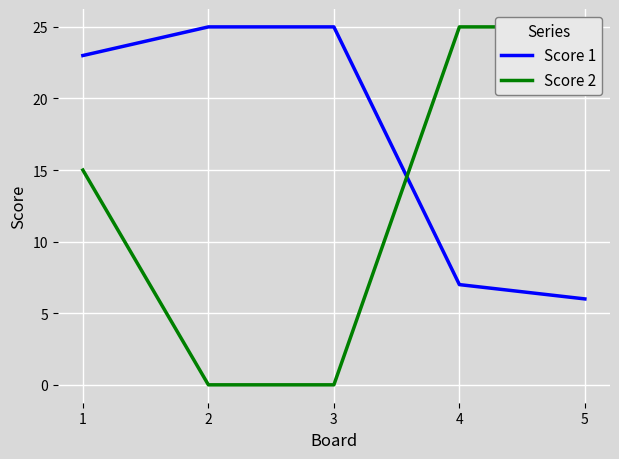

How many lines are shown in the chart?

2